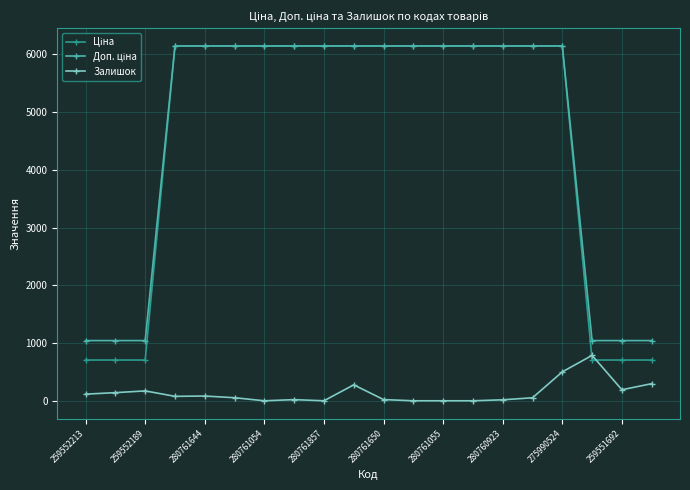

Does the chart display data point markers on the line(s)?

Yes